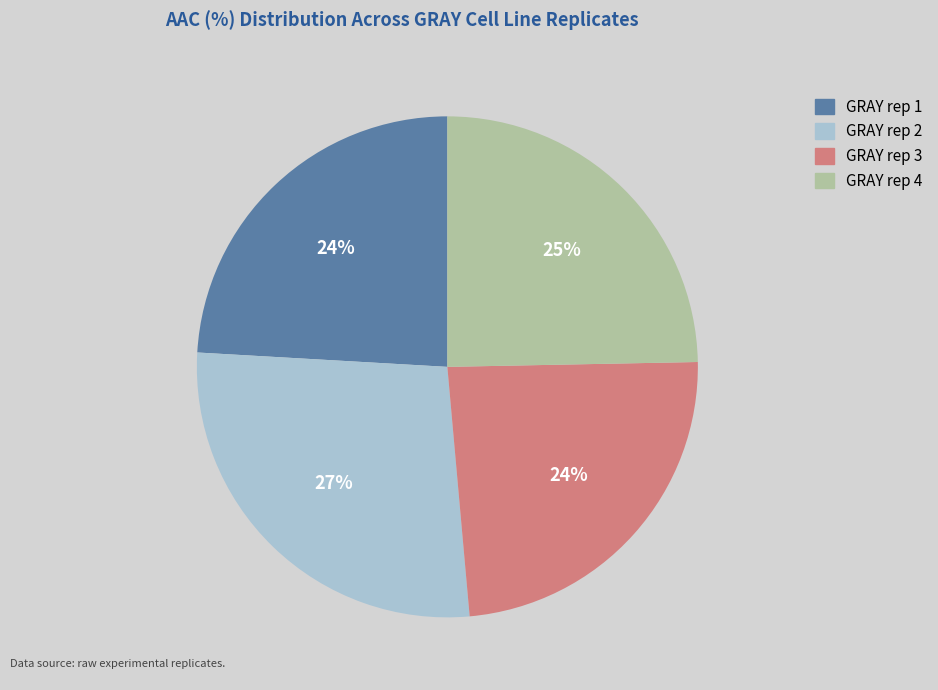

What is the largest slice in the pie chart?

GRAY rep 2